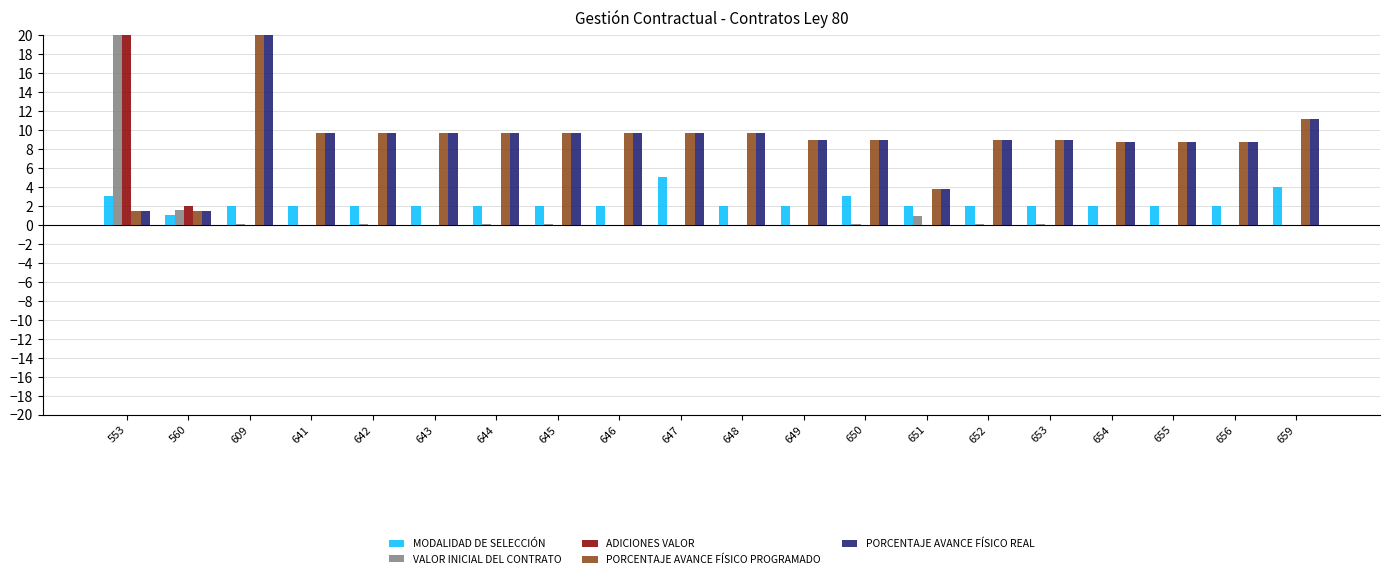

Is it true that VALOR INICIAL DEL CONTRATO equals 0.0 at 609?

True